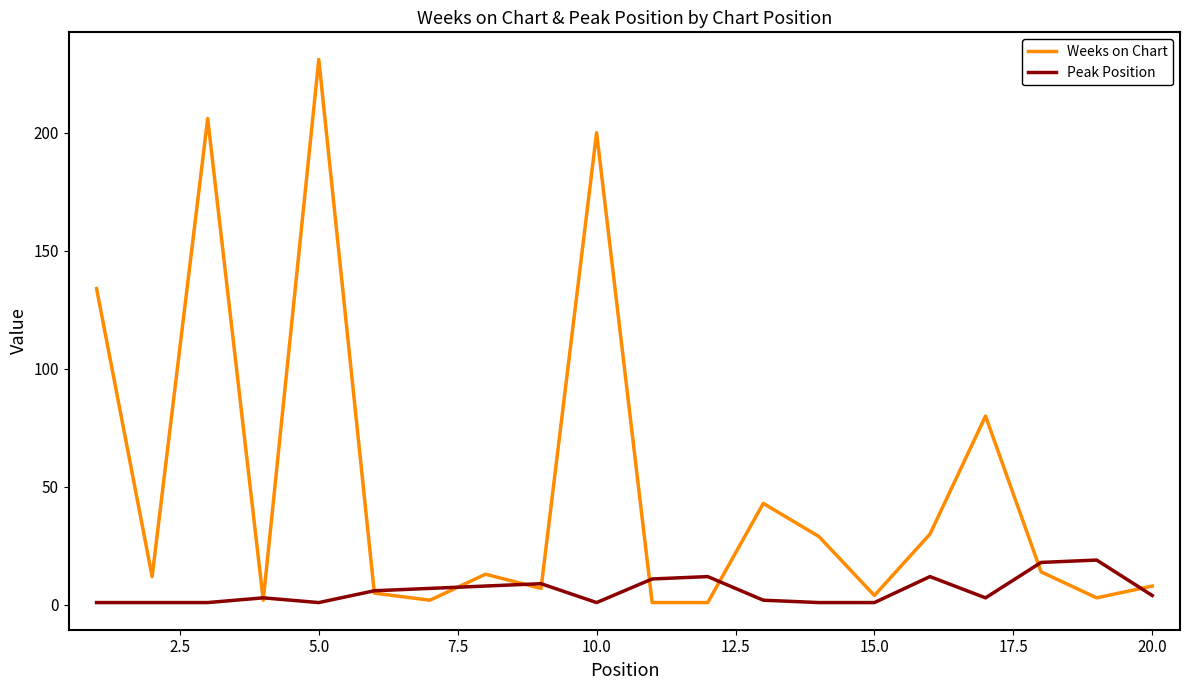

Does the chart display data point markers on the line(s)?

No